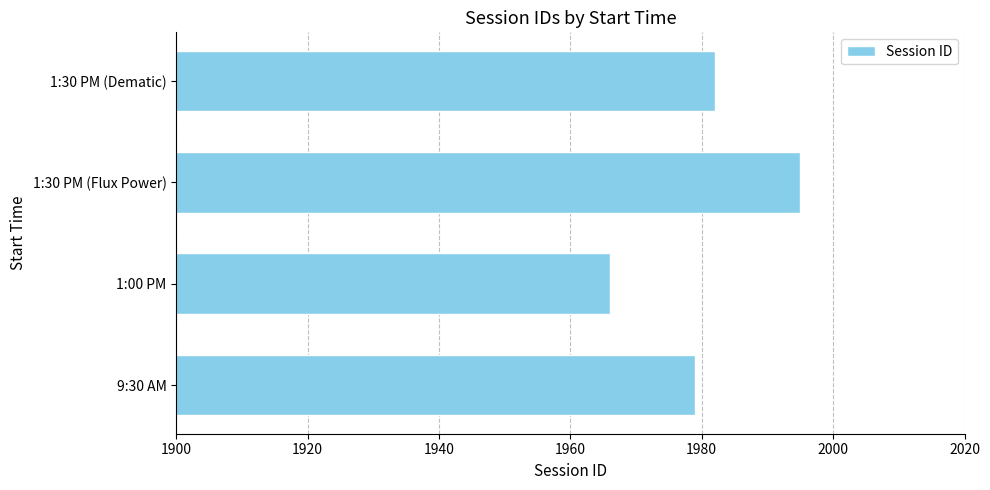

Count the values in the range 1979 to 1995.

3